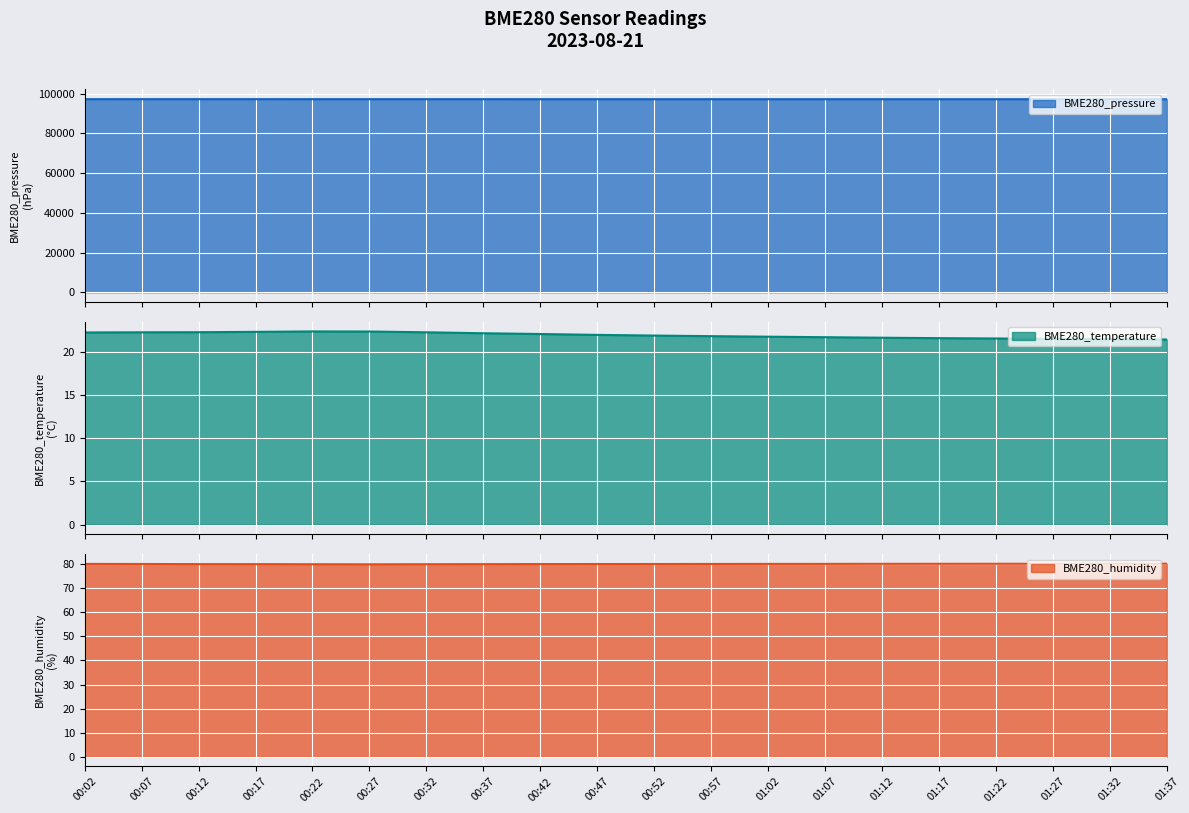

What are all the series names shown in the legend?

BME280_pressure, BME280_temperature, BME280_humidity